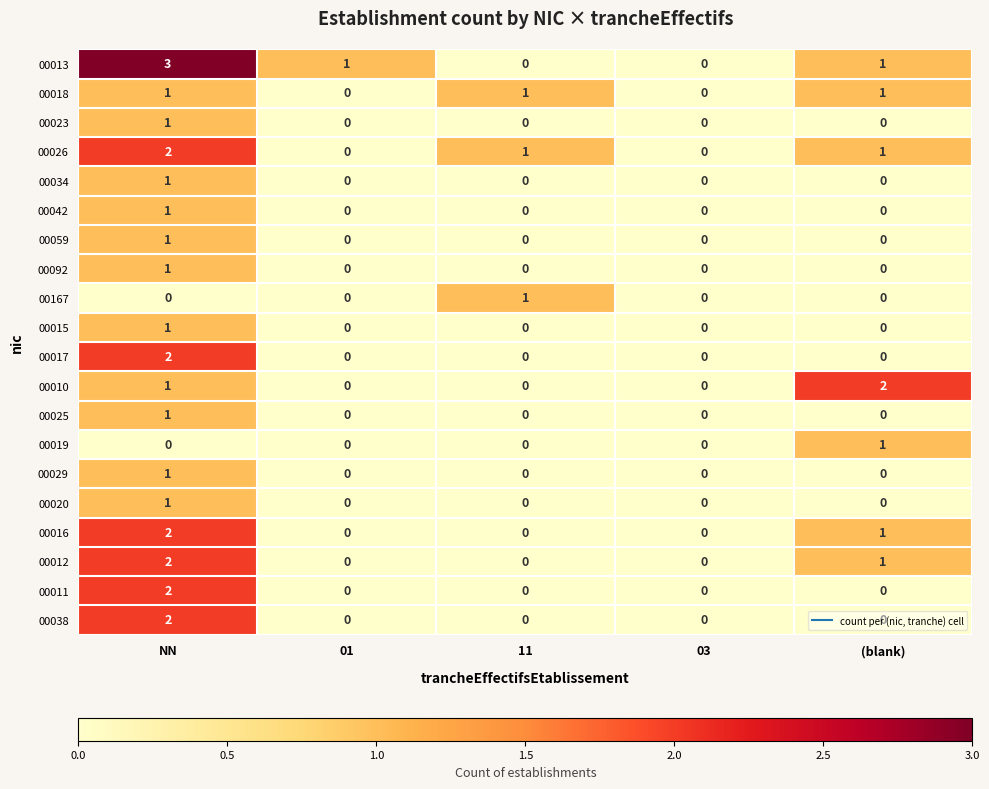

True or false: 00015 has a value of -1 at 03.

False